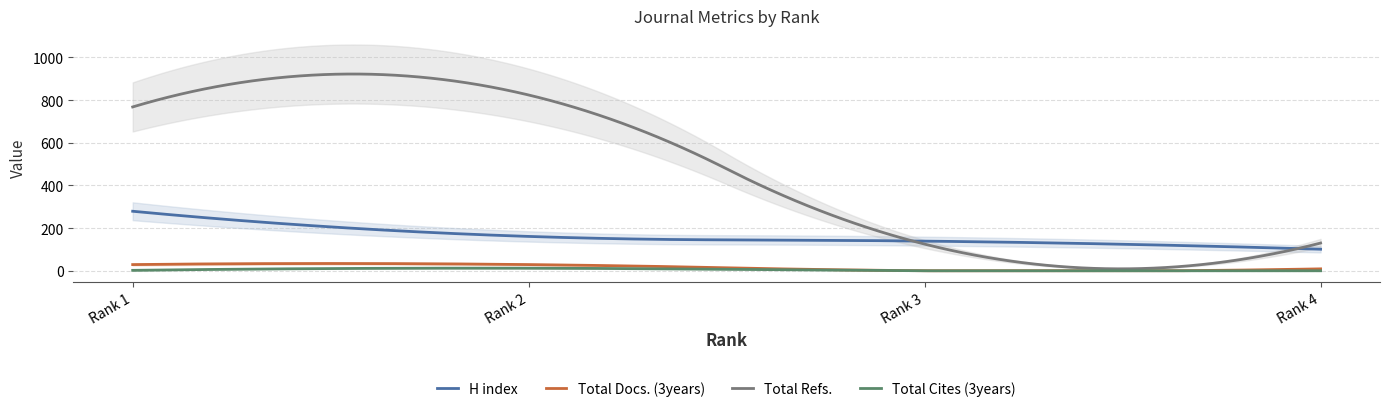

The Total Cites (3years) series shows 12 at Rank 2. True or false?

True